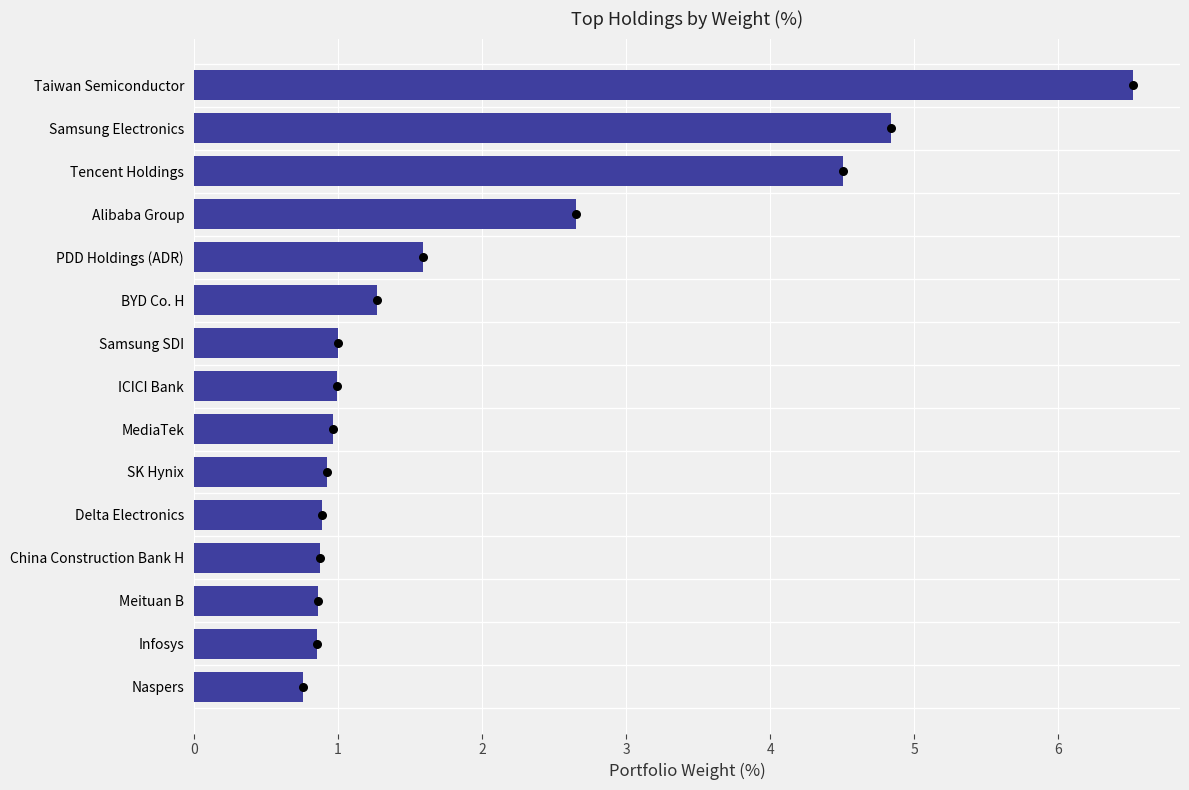

What is the change in value from Meituan B to Samsung Electronics?

+4.0